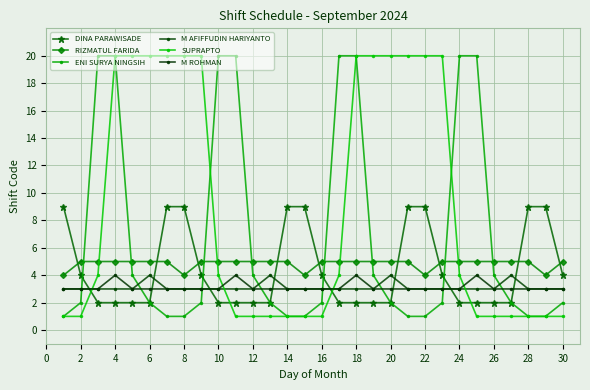

What are all the series names shown in the legend?

DINA PARAWISADE, RIZMATUL FARIDA, ENI SURYA NINGSIH, M AFIFFUDIN HARIYANTO, SUPRAPTO, M ROHMAN